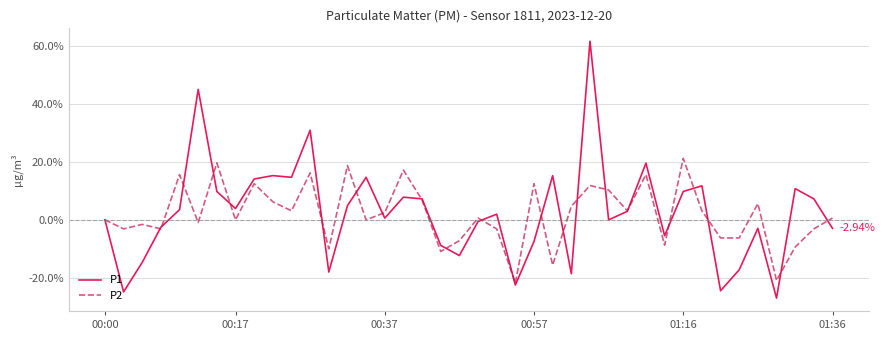

Rank the series by their maximum value, from highest to lowest.

P1, P2